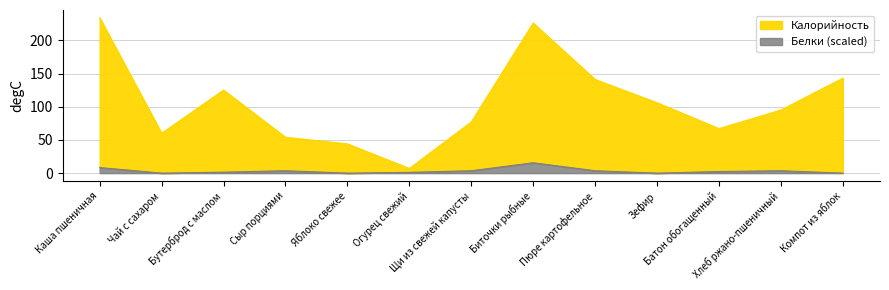

What is the difference between the second highest and minimum values in the Белки series?

8.4